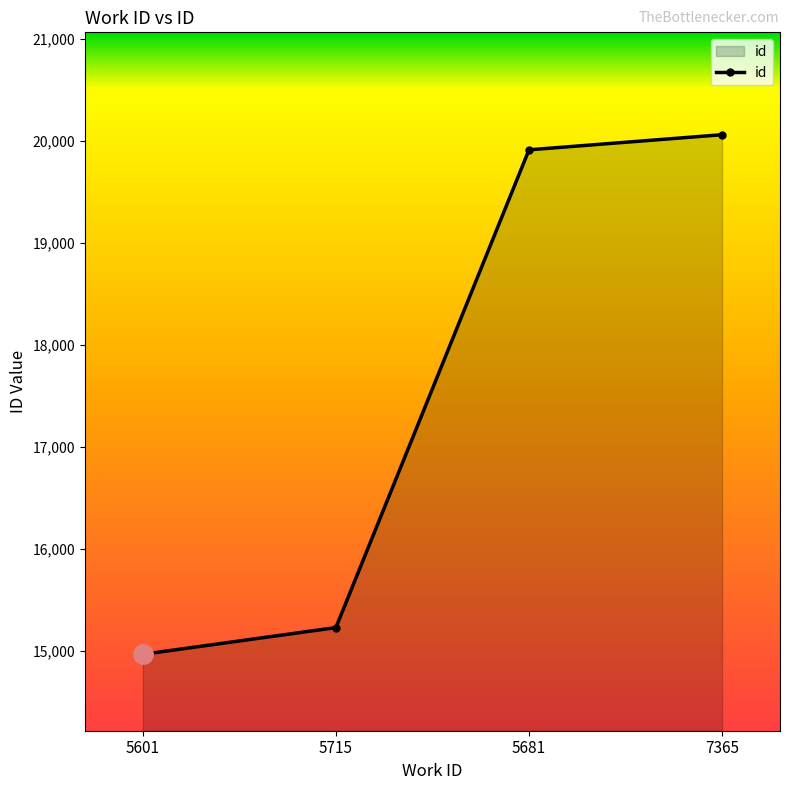

Reading left to right, list all the values displayed in this chart.

5601=14970	5715=15232	5681=19913	7365=20061